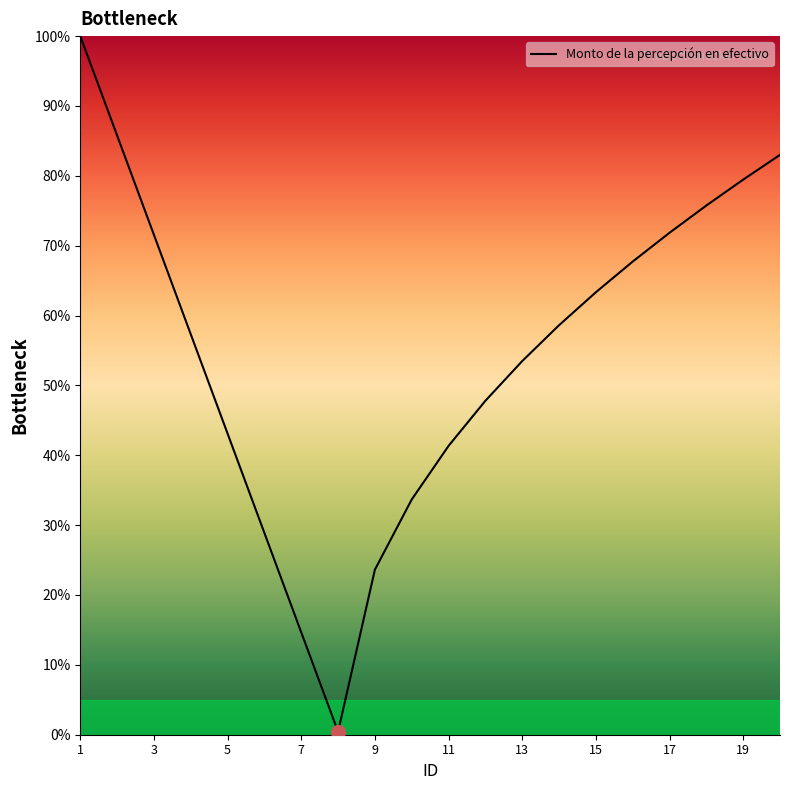

True or false: there are more than 2 points higher than both neighbors.

False